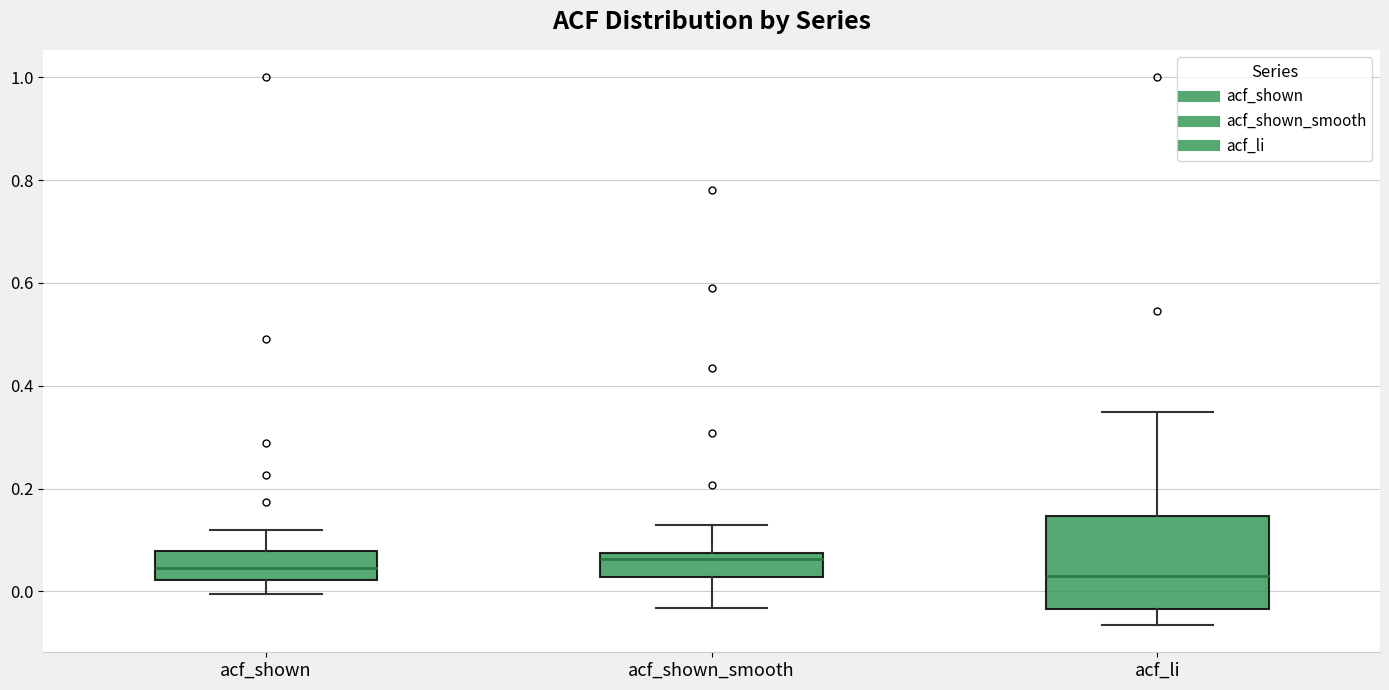

Where is the lower edge of the box for acf_li on the y-axis? The values are not printed on the chart, so give them approximately, as read against the axis.

-0.04